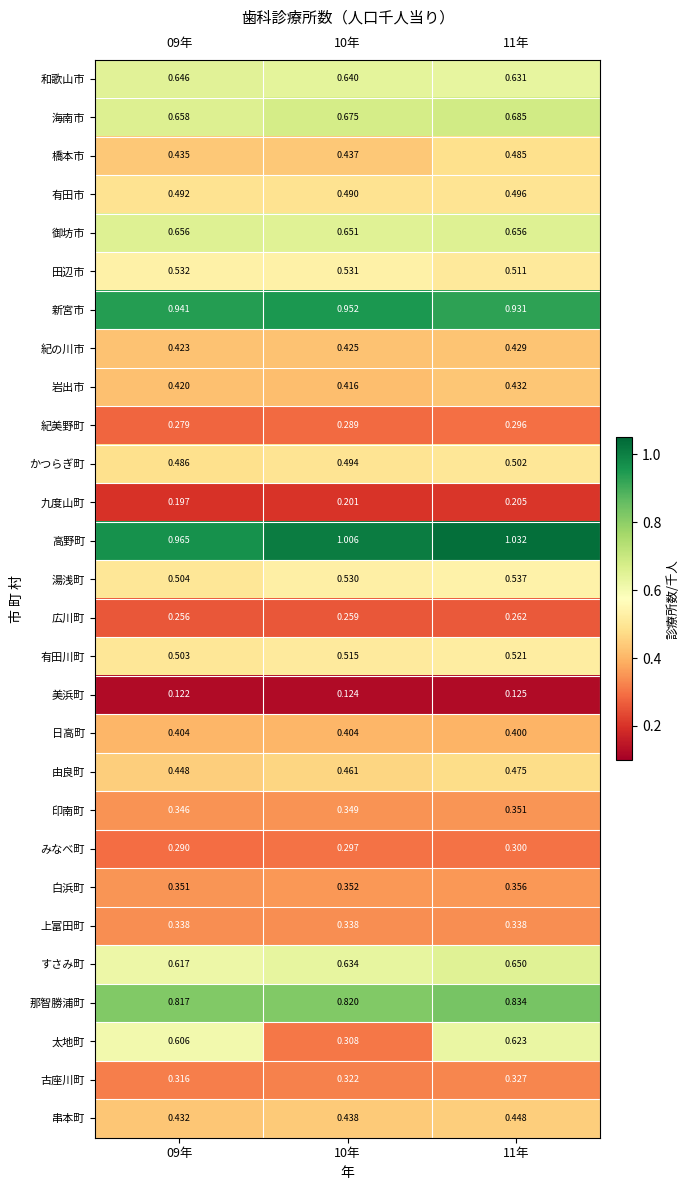

Rank the series by their maximum value, from lowest to highest.

美浜町, 九度山町, 広川町, 紀美野町, みなべ町, 古座川町, 上富田町, 印南町, 白浜町, 日高町, 紀の川市, 岩出市, 串本町, 由良町, 橋本市, 有田市, かつらぎ町, 有田川町, 田辺市, 湯浅町, 太地町, 和歌山市, すさみ町, 御坊市, 海南市, 那智勝浦町, 新宮市, 高野町